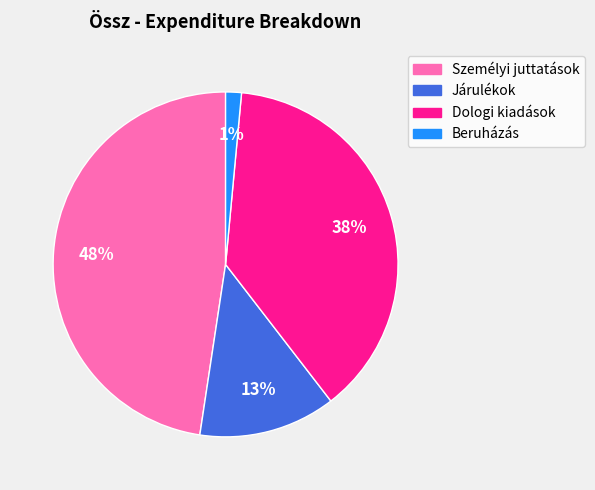

Between Dologi kiadások and Beruházás, which is larger?

Dologi kiadások